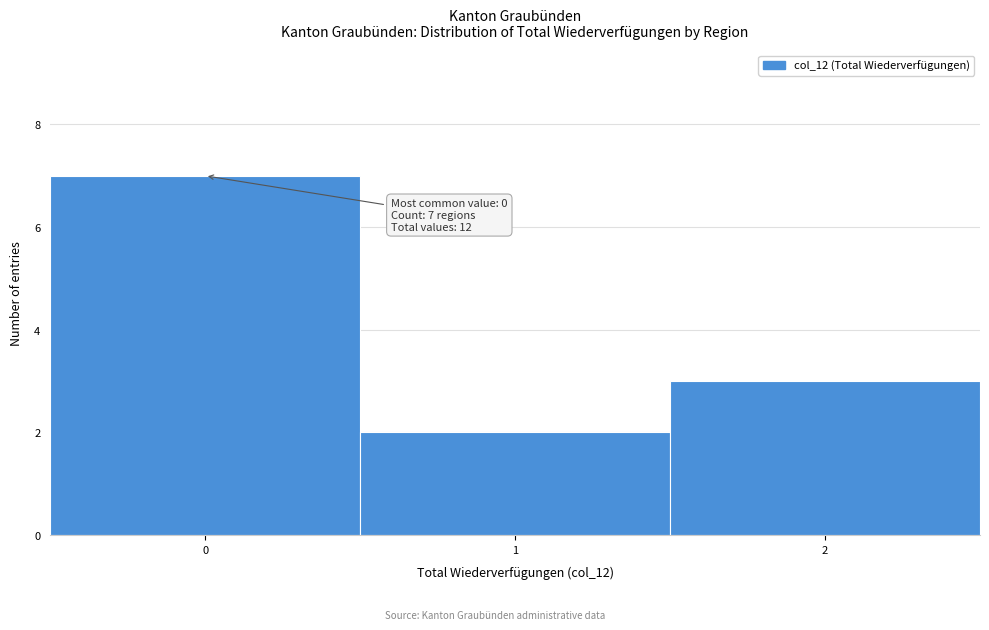

Over which range of the x-axis is the bar tallest?

-0.5 to 0.5